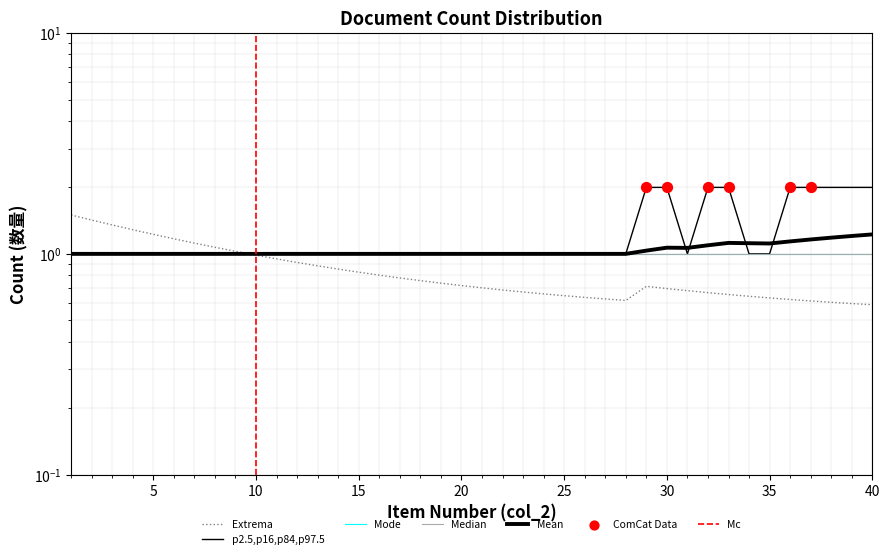

What is the ratio of the value at 34 to the value at 17?

1.0